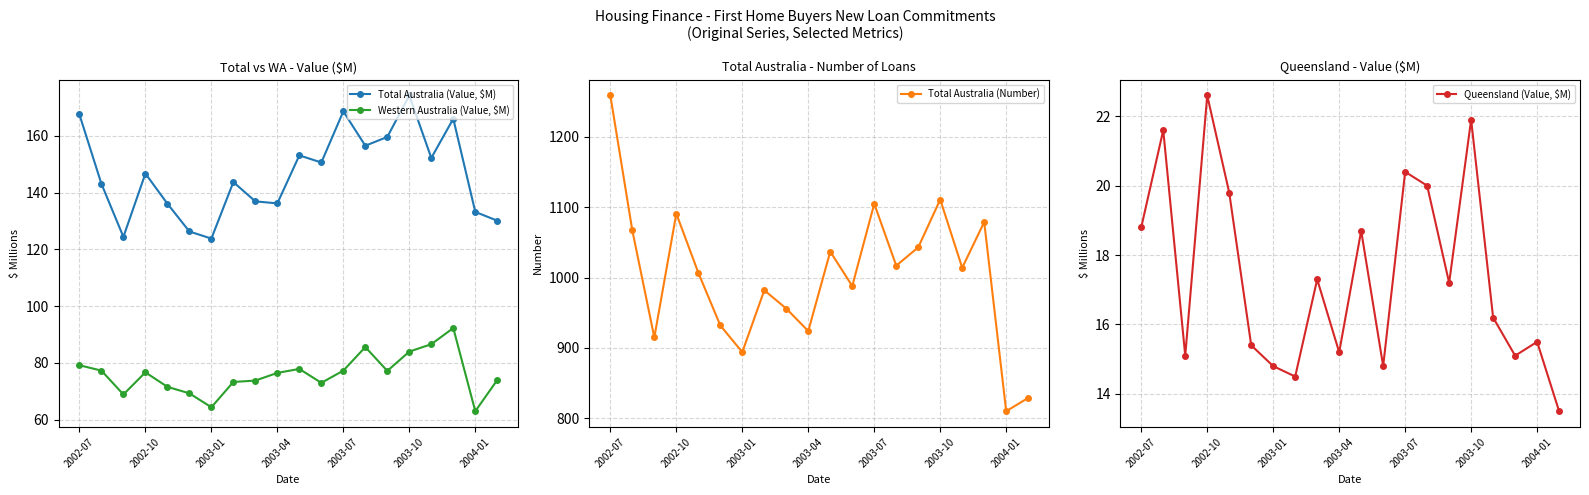

What is the difference between the second highest and minimum values in the Total Australia (Value, $M) series?

44.8